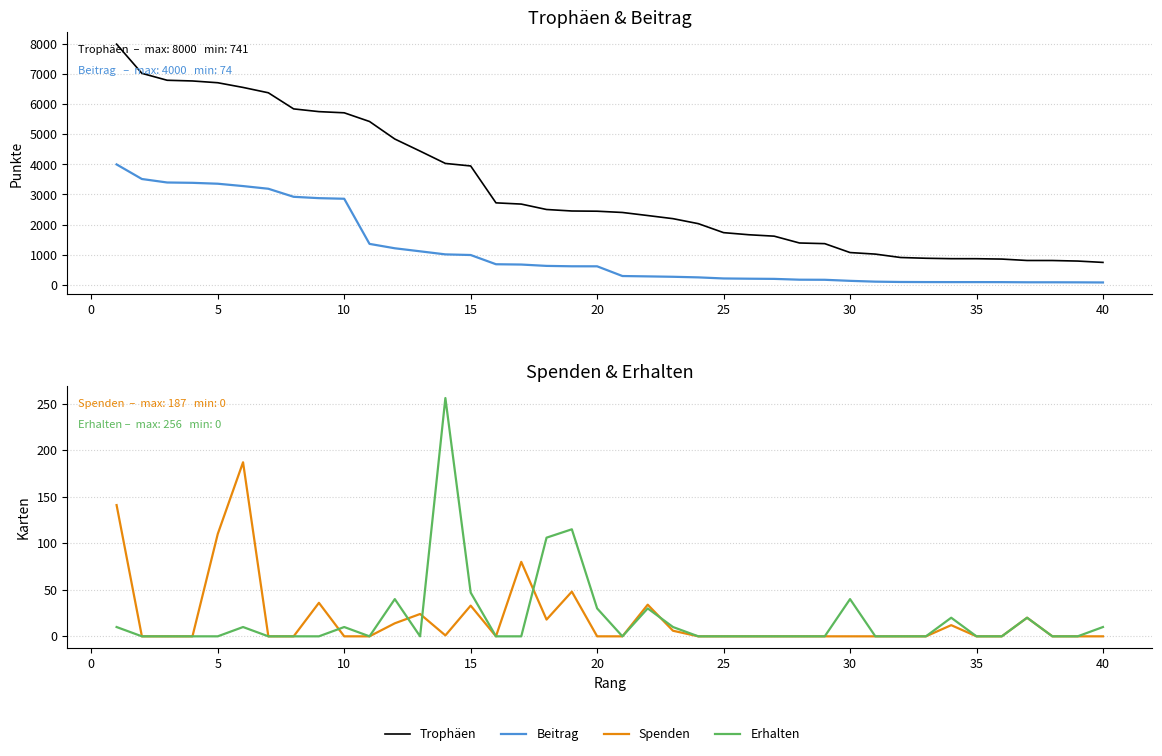

Count the number of data series in this chart.

4